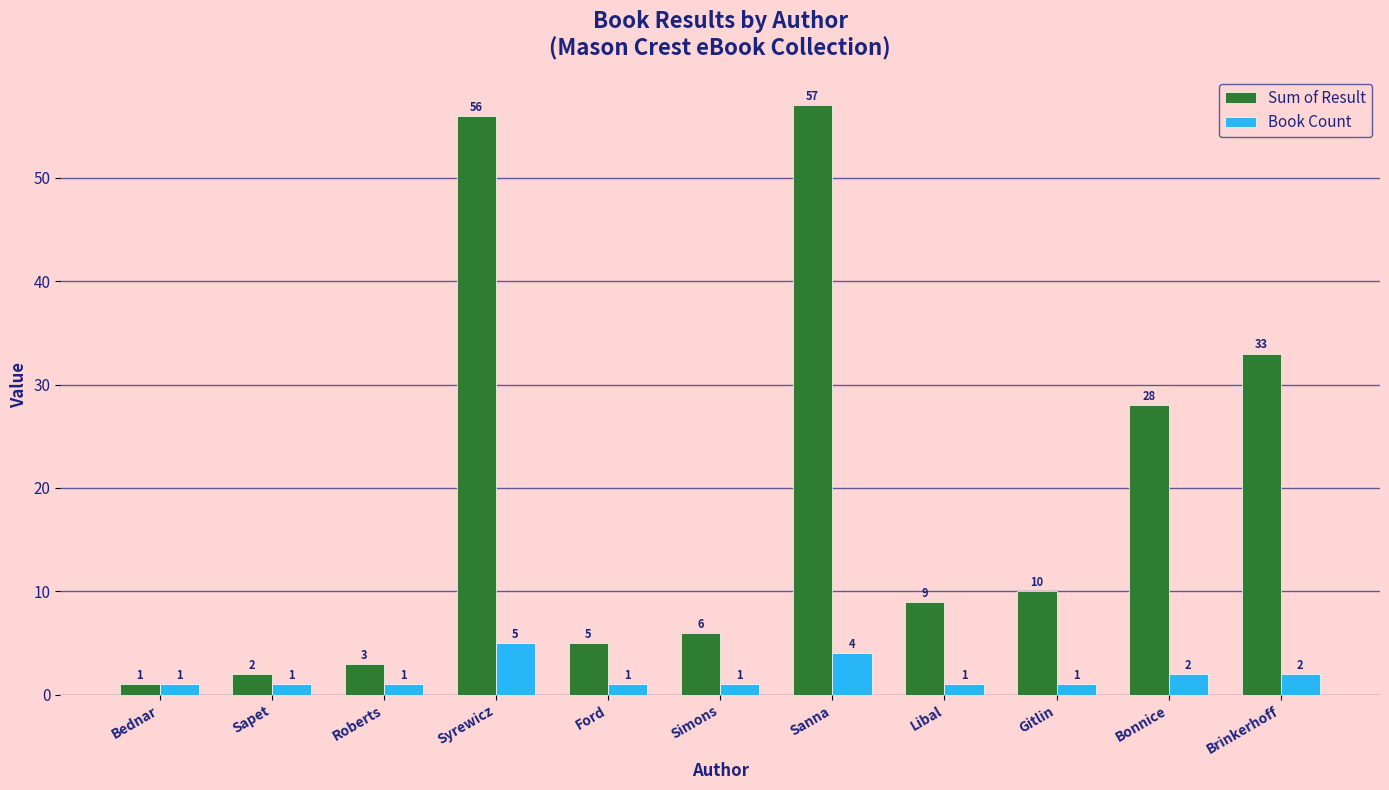

The value of Book Count at Roberts is 1. True or false?

True